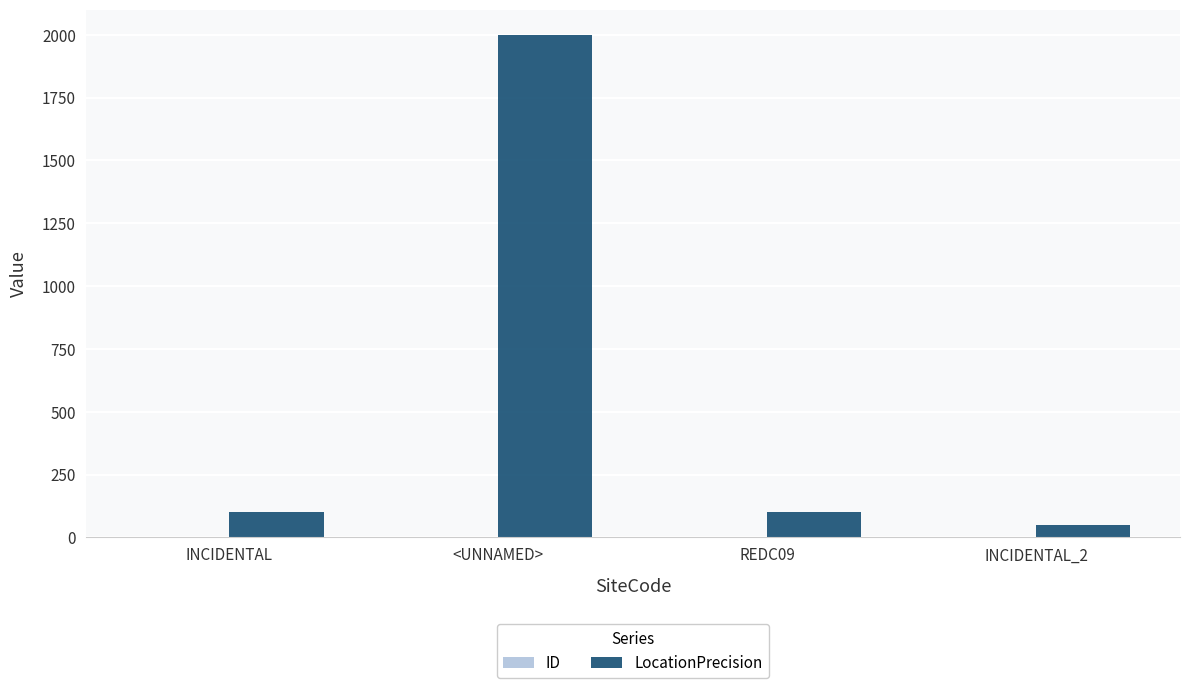

Which label corresponds to the largest value in the chart?

<UNNAMED>